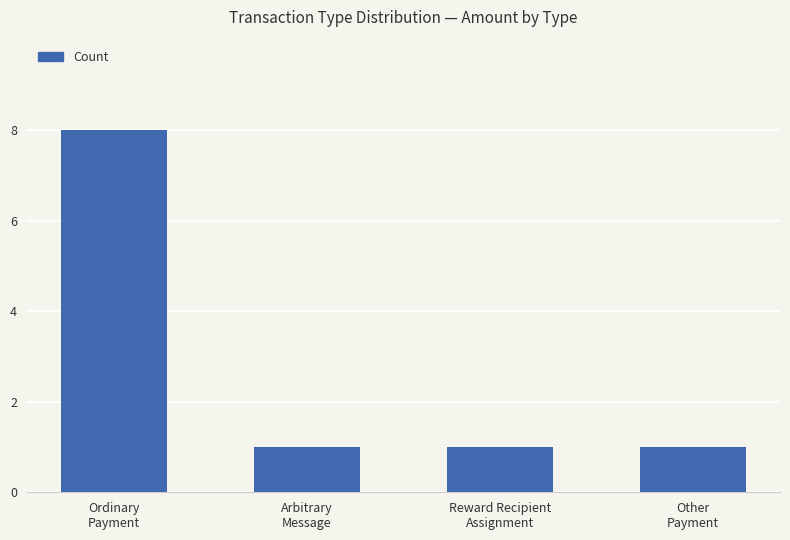

What is the sum of the values at Other
Payment and Reward Recipient
Assignment?

2